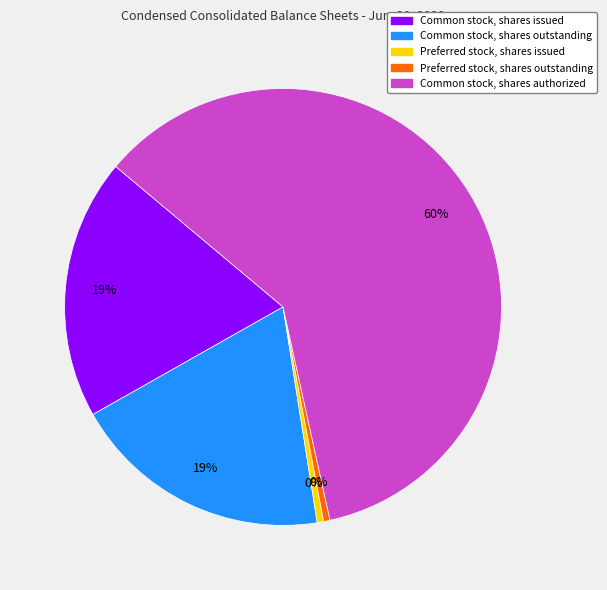

What is the largest slice in the pie chart?

Common stock, shares authorized